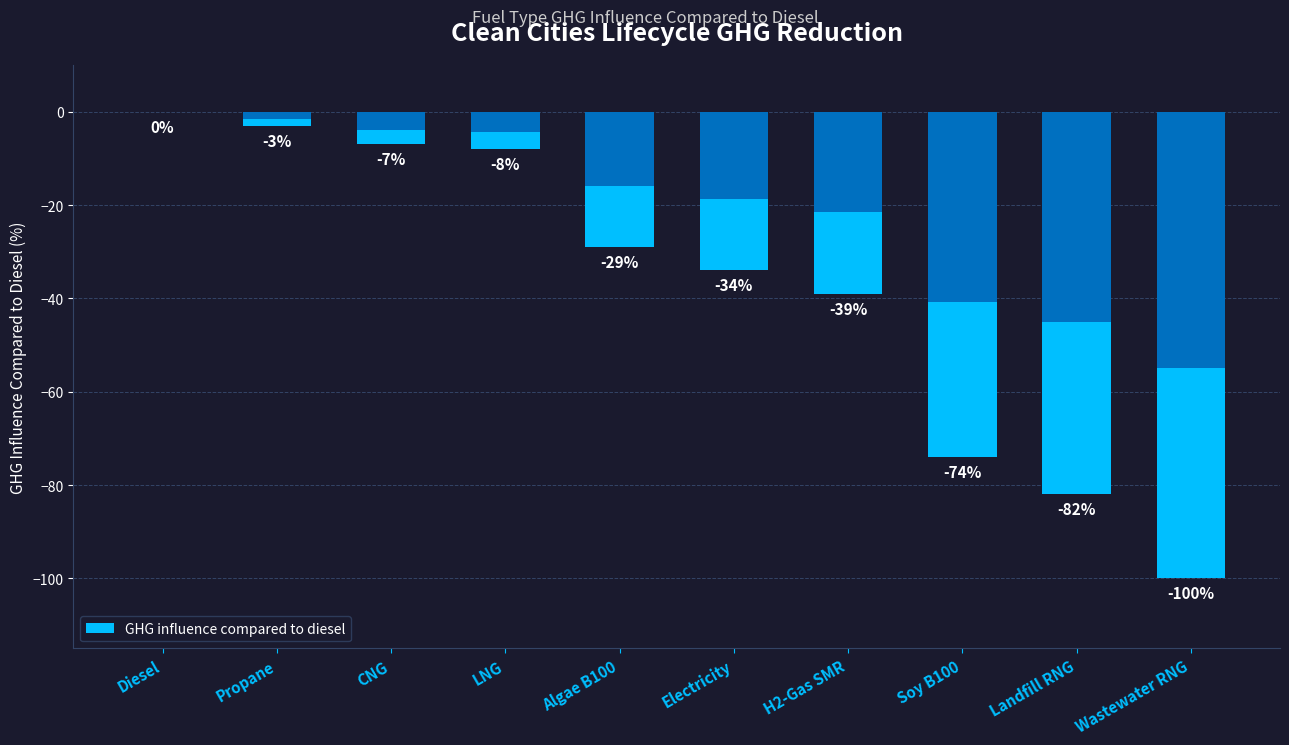

How many data points does each series have?

10